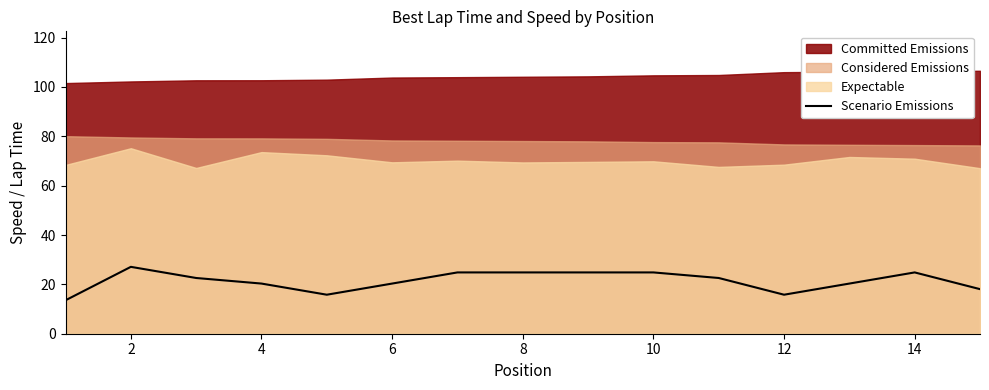

What is the difference between the second highest and minimum values?

11.3